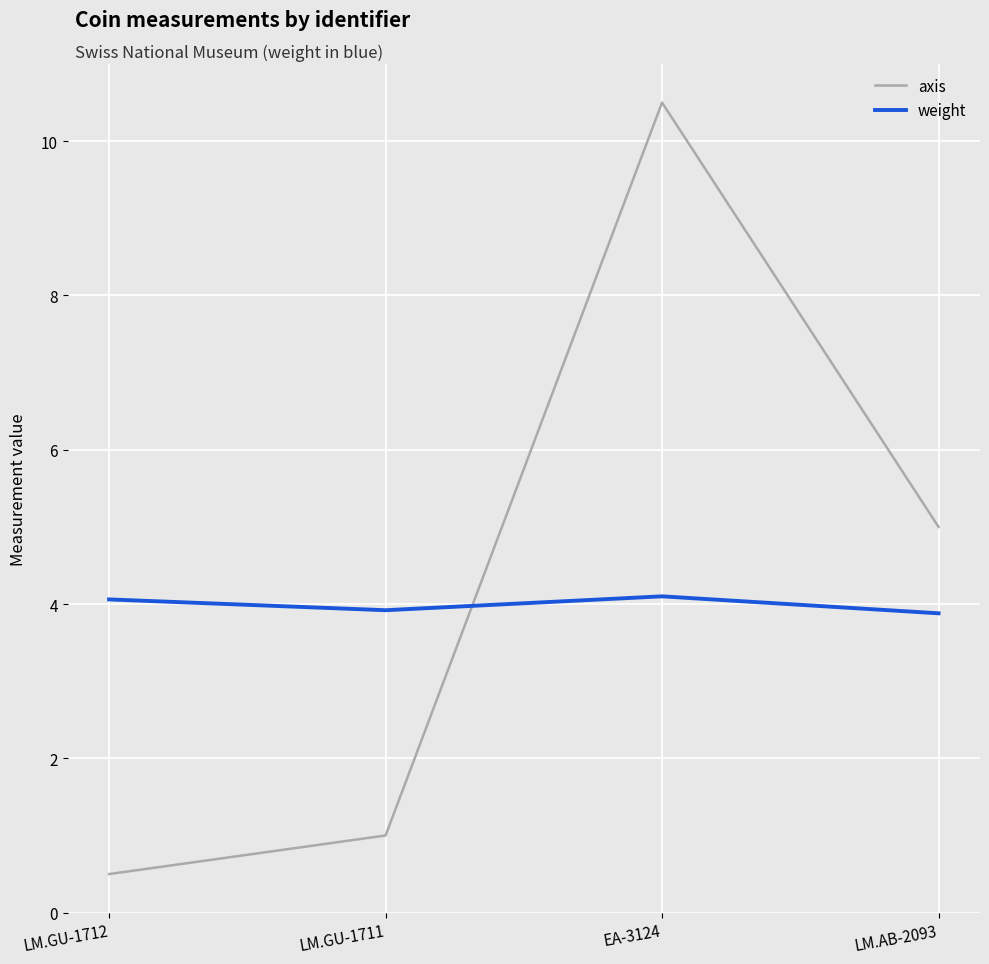

How many values in the weight series exceed 4?

2